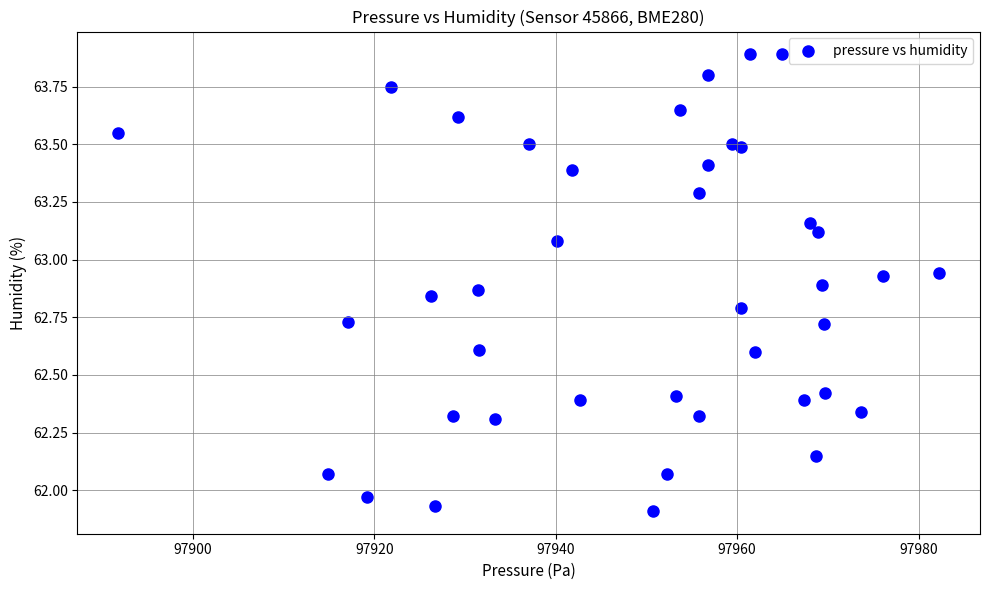

What is the range of X values (max minus min)?

90.5